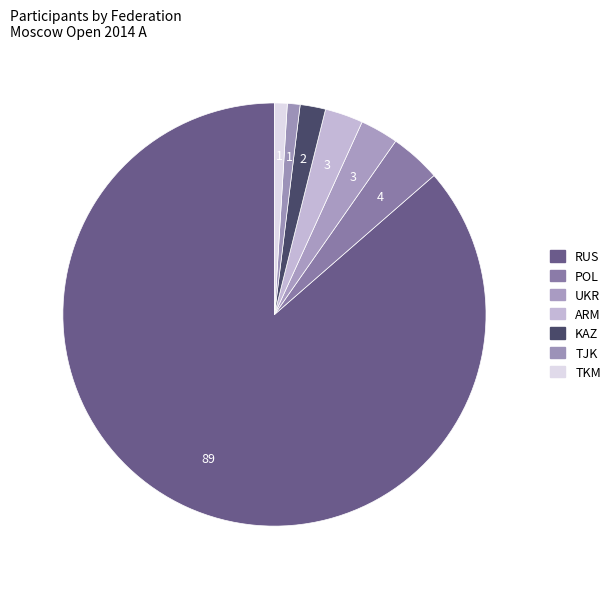

To the nearest percent, what is the combined percentage of POL and RUS?

90%